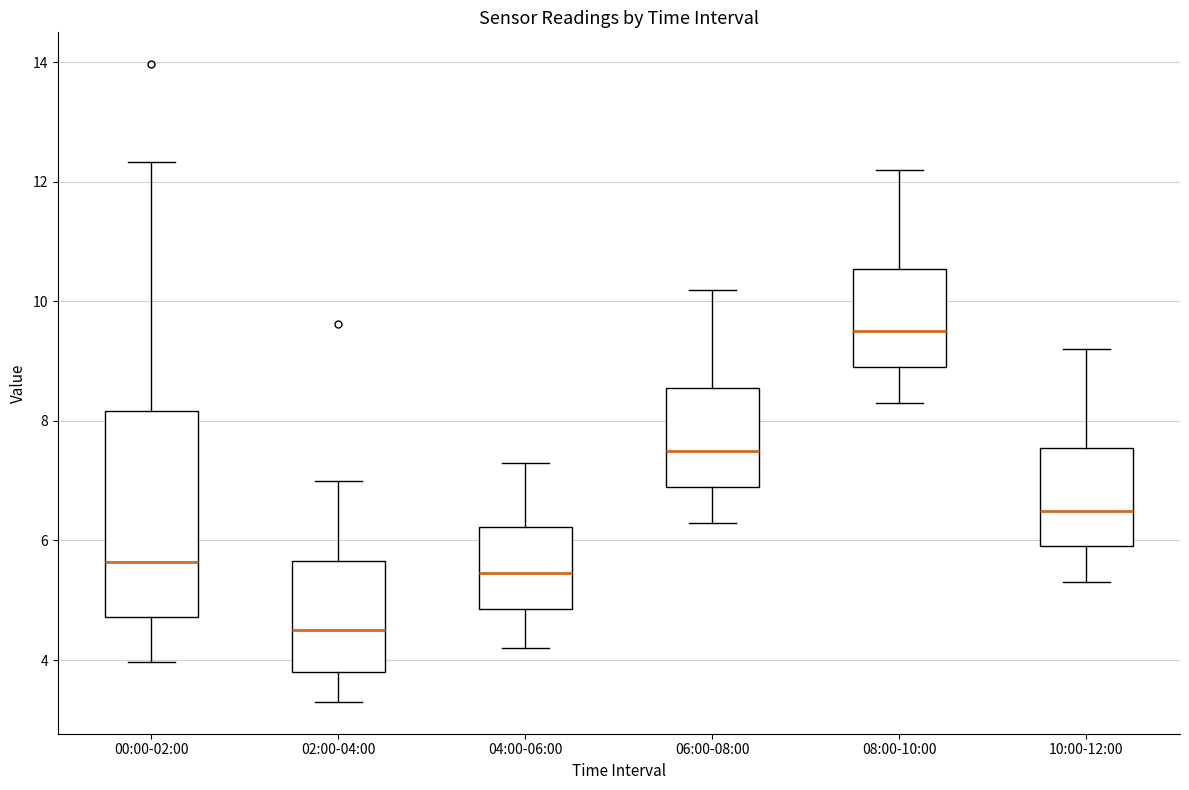

Which box's median line is the lowest?

02:00-04:00